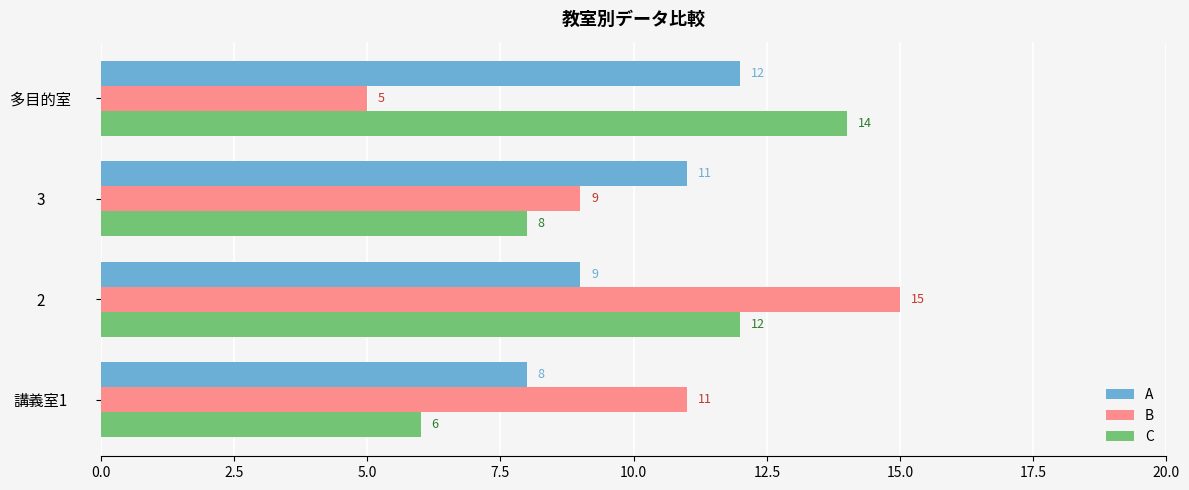

What is the minimum value for A?

8